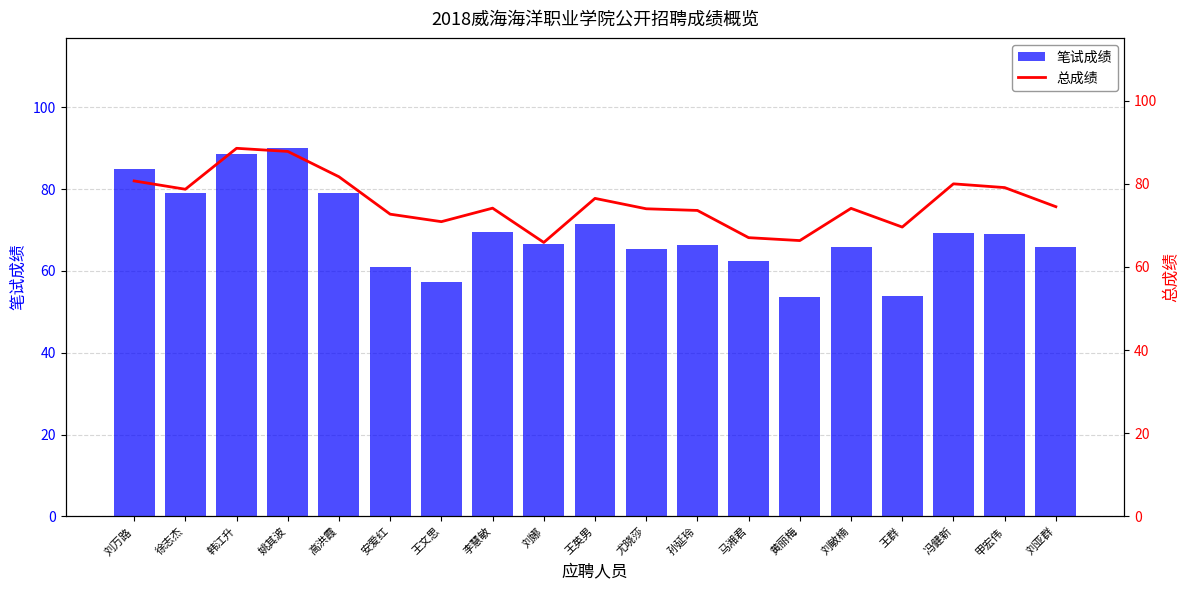

The 笔试成绩 series shows 85.0 at 刘万路. True or false?

True